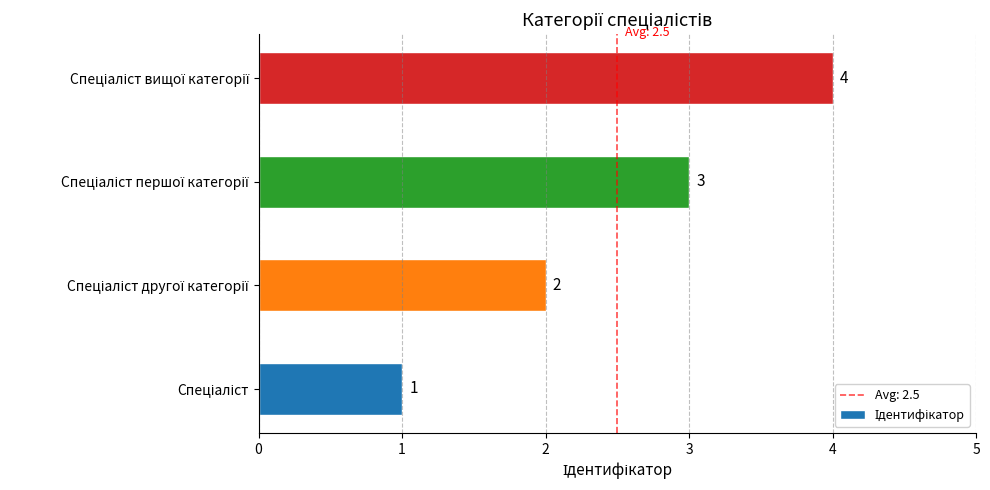

What is the sum of all values?

10